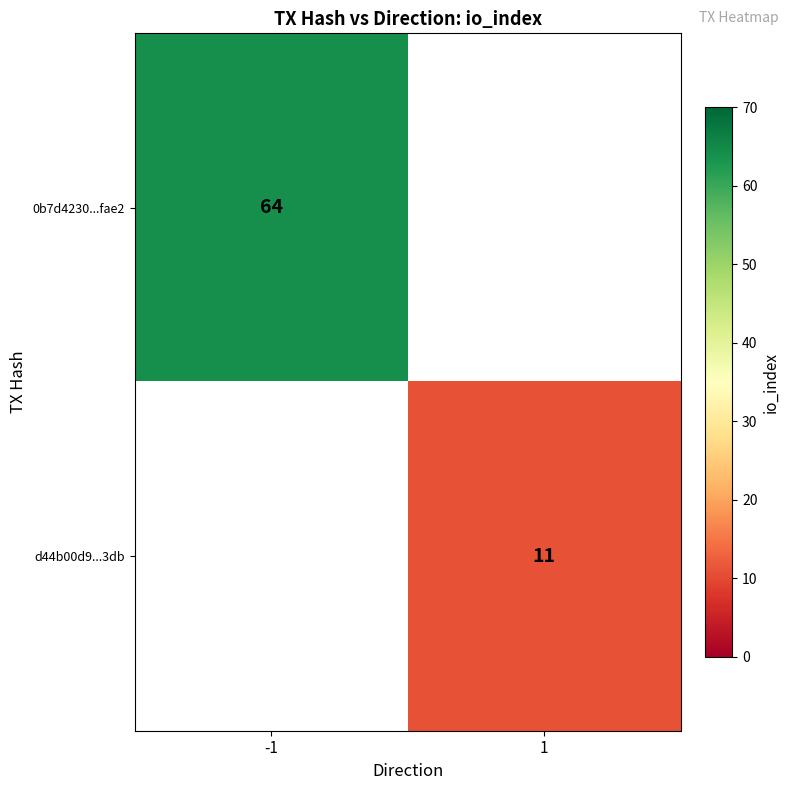

Is it true that 0b7d4230...fae2 equals 64 at -1?

True